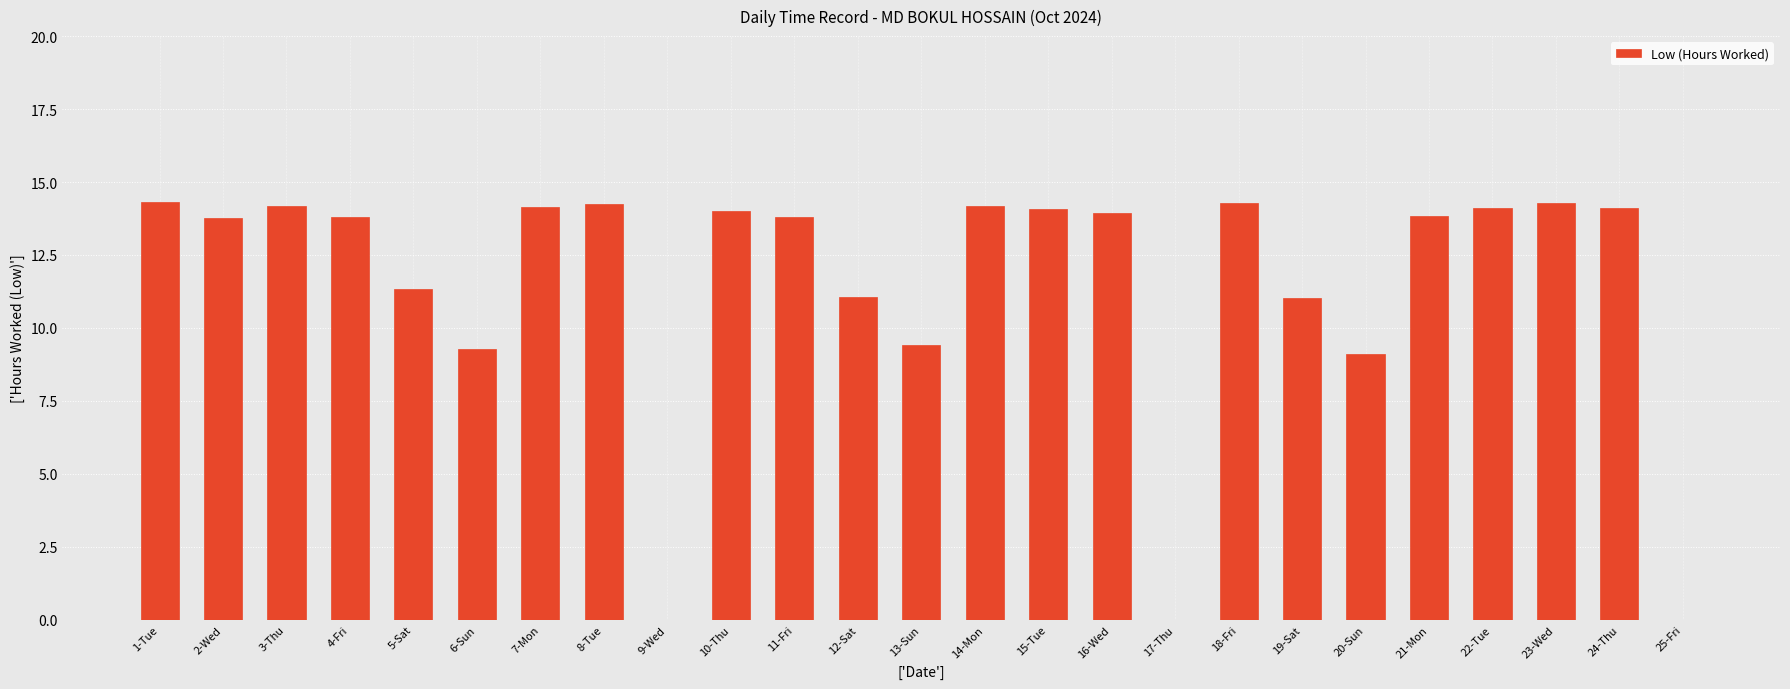

What is the ratio of the value at 18-Fri to the value at 20-Sun?

1.6